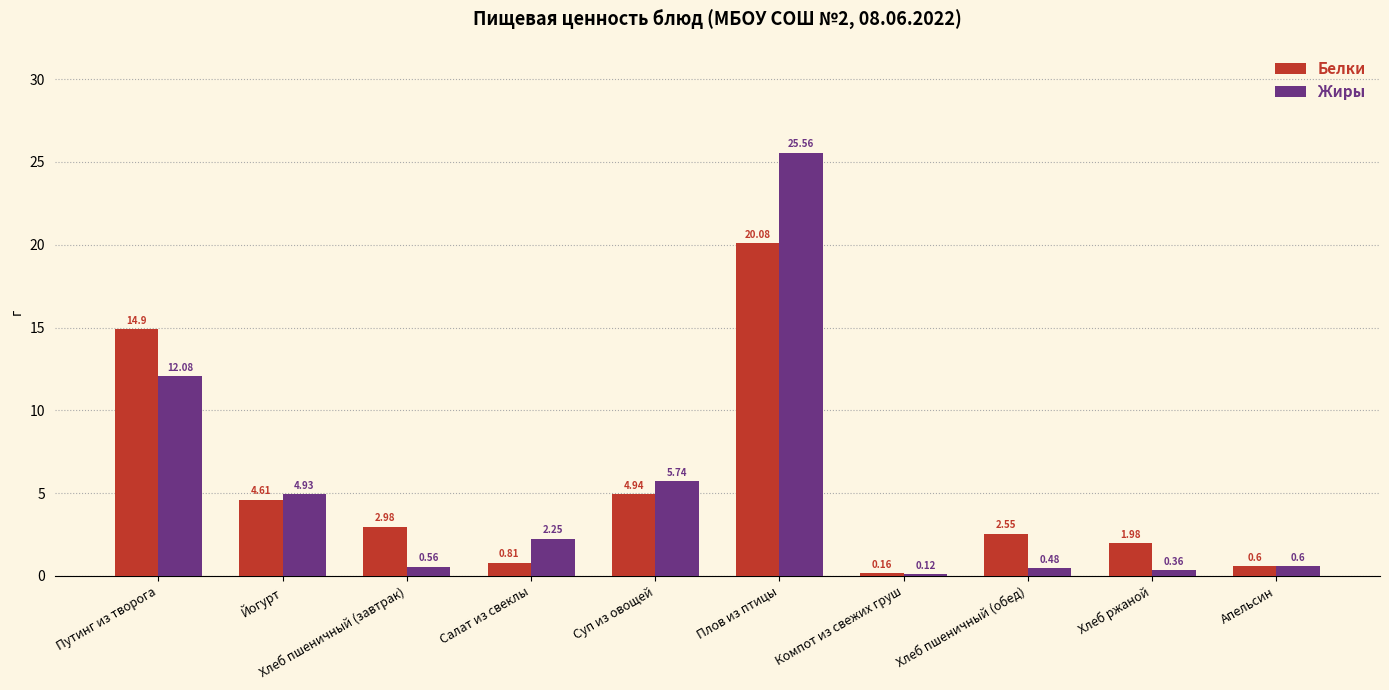

Between Хлеб пшеничный (завтрак) and Хлеб пшеничный (обед), which series saw the biggest shift?

Белки